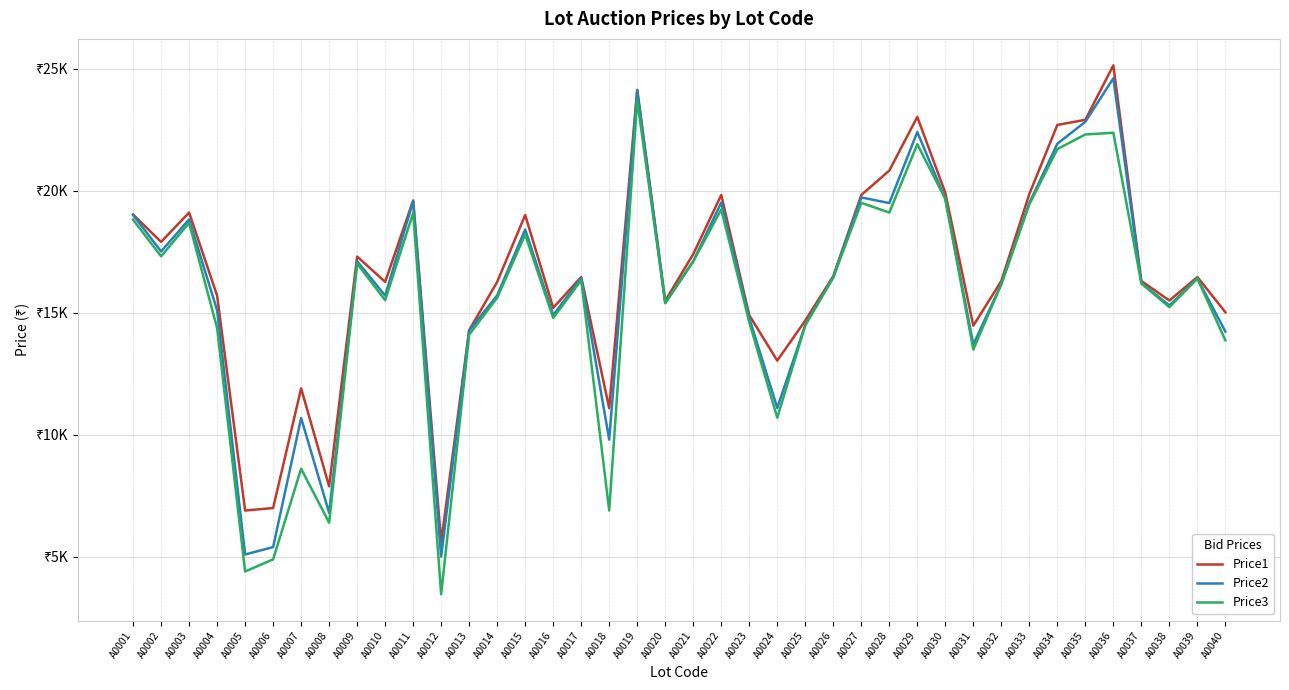

What is the smallest value displayed?

3469